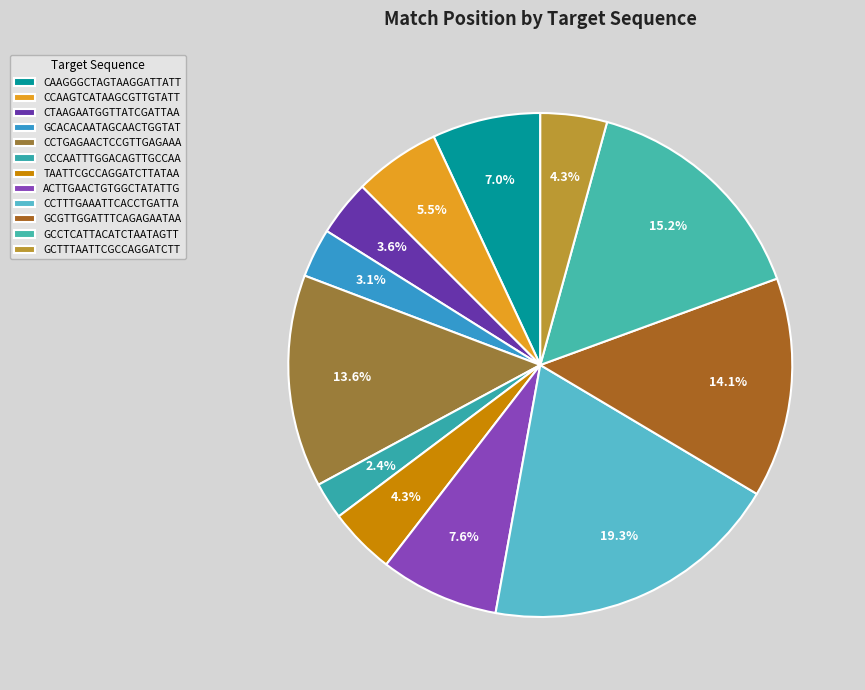

Does any single category account for the majority?

No